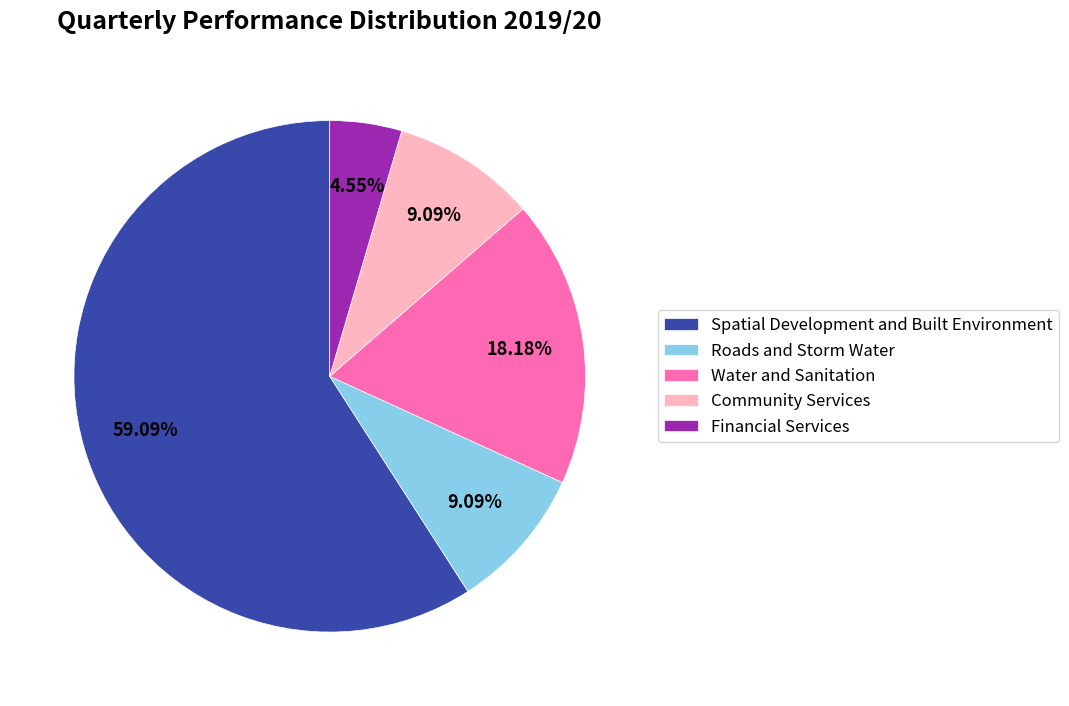

Which slice is the smallest?

Financial Services